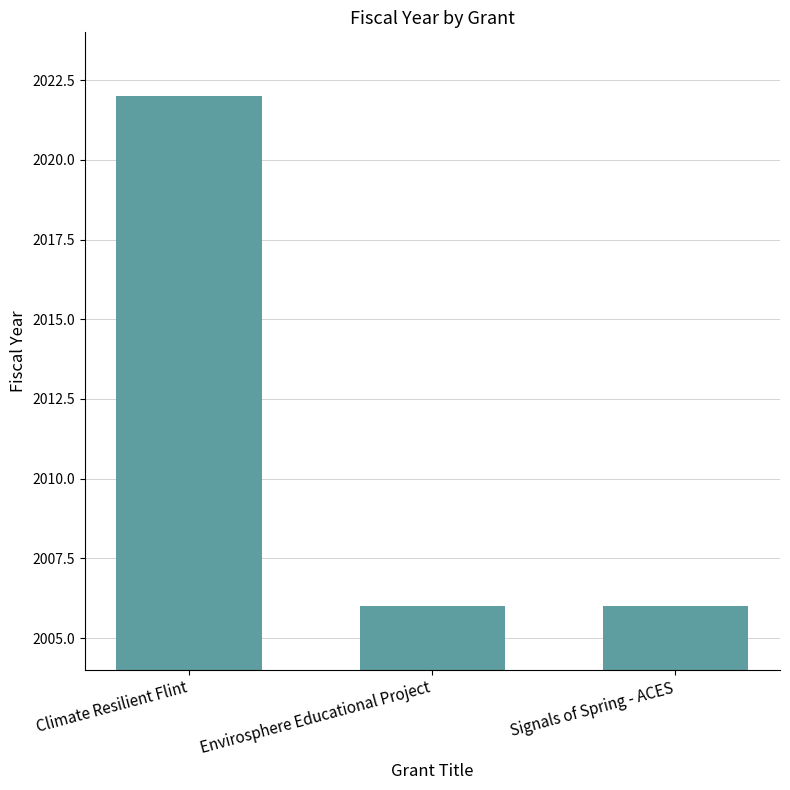

What is the ratio of the value at Envirosphere Educational Project to the value at Climate Resilient Flint?

1.0